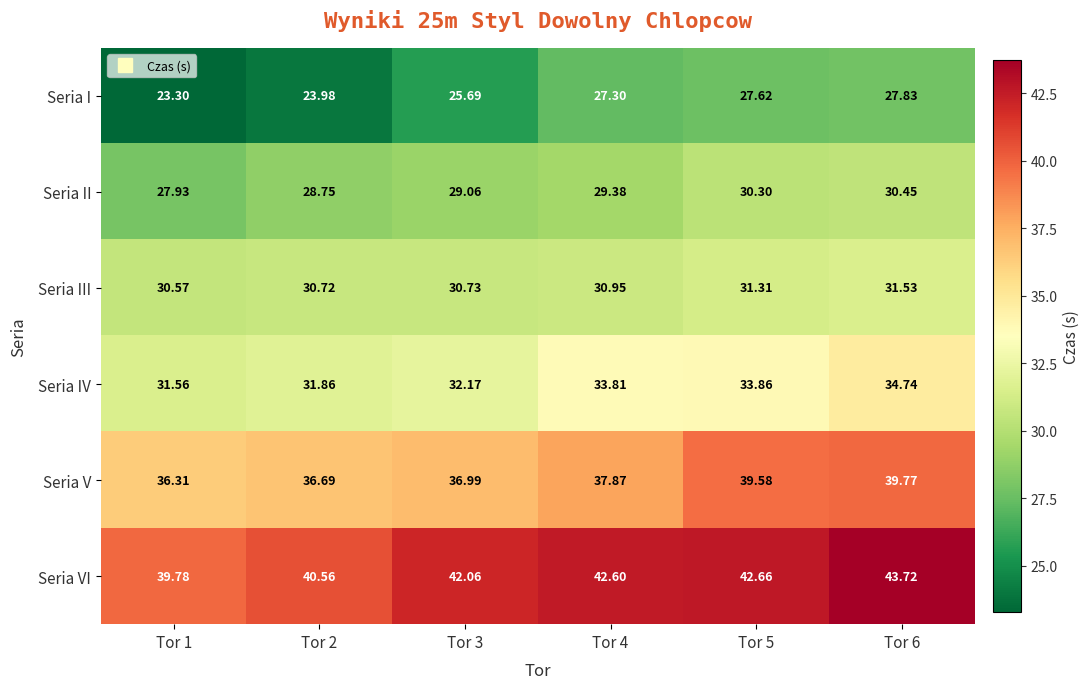

Rank the series at Tor 4 from lowest to highest value.

Seria I, Seria II, Seria III, Seria IV, Seria V, Seria VI